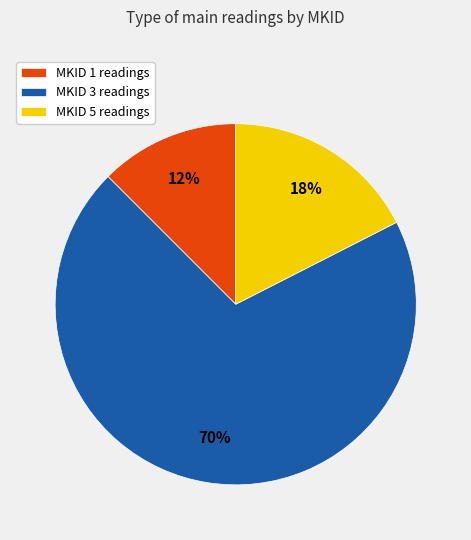

What percentage is the MKID 5 readings slice, to the nearest percent?

17%